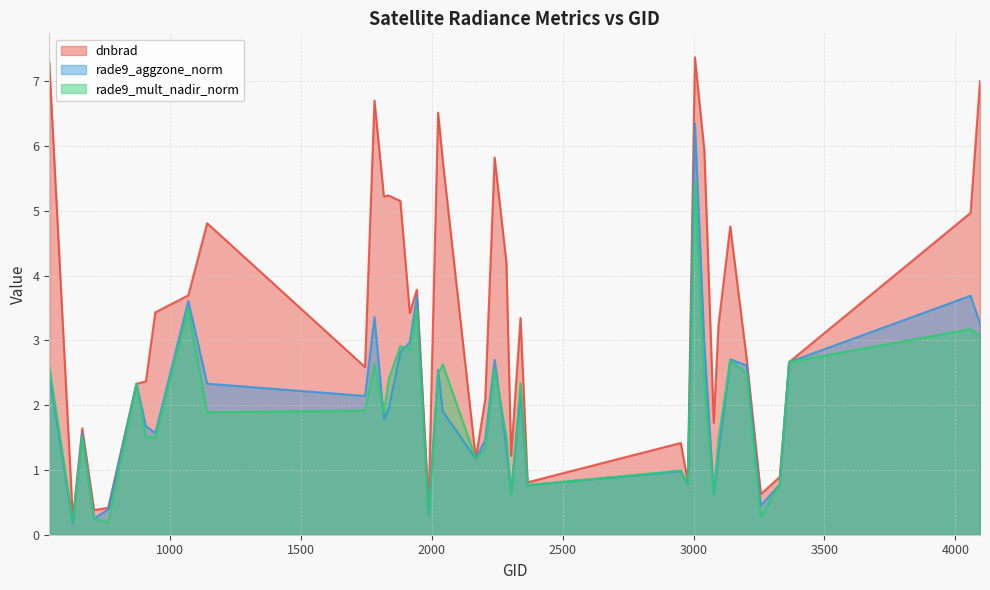

What is the value of the rade9_mult_nadir_norm point at the 29th from the left?

0.8